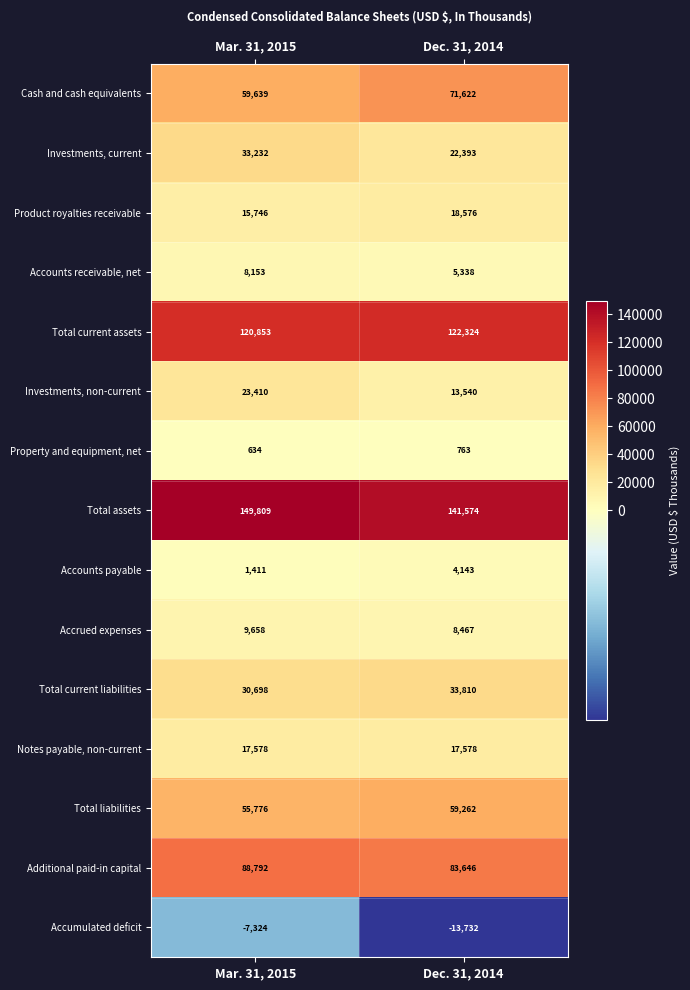

At which category does the chart reach its peak across all series?

Mar. 31, 2015